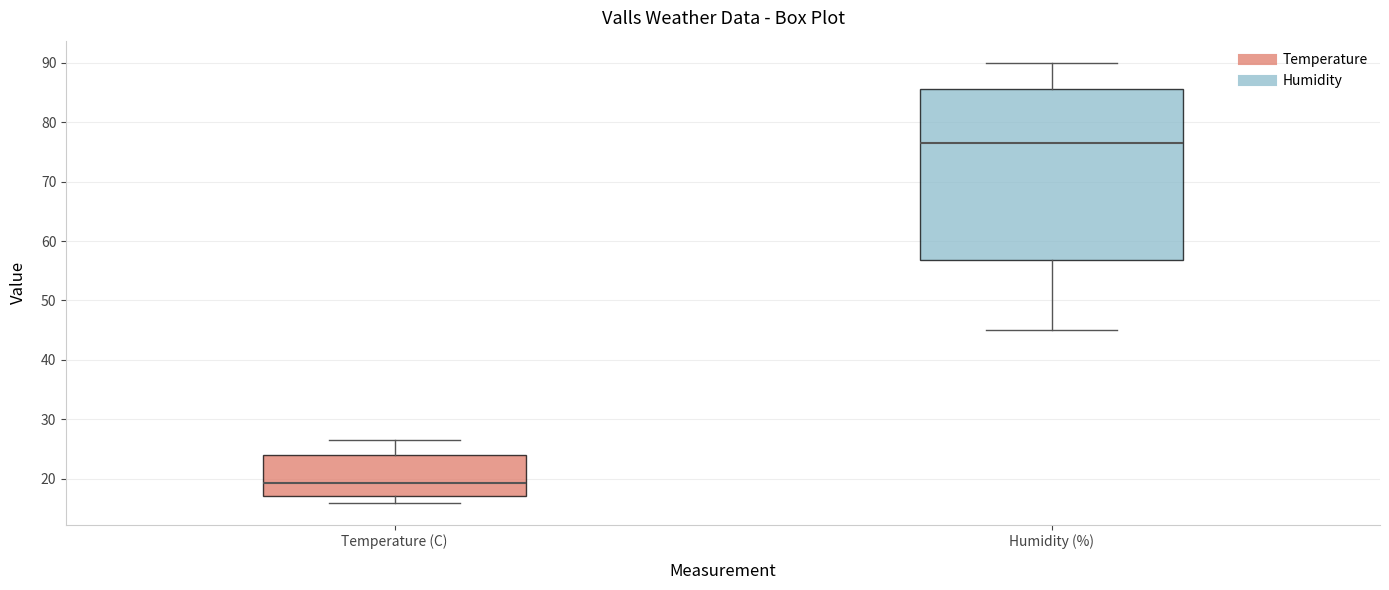

Reading left to right, transcribe this box plot: for each box, give where its median line is, the range the box spans, and where its two whiskers end, as read against the y-axis. The values are not printed on the chart, so give them approximately, as read against the axis.

Temperature (C): median 19, box 17 to 24, whiskers 16 to 27
Humidity (%): median 77, box 57 to 86, whiskers 45 to 90